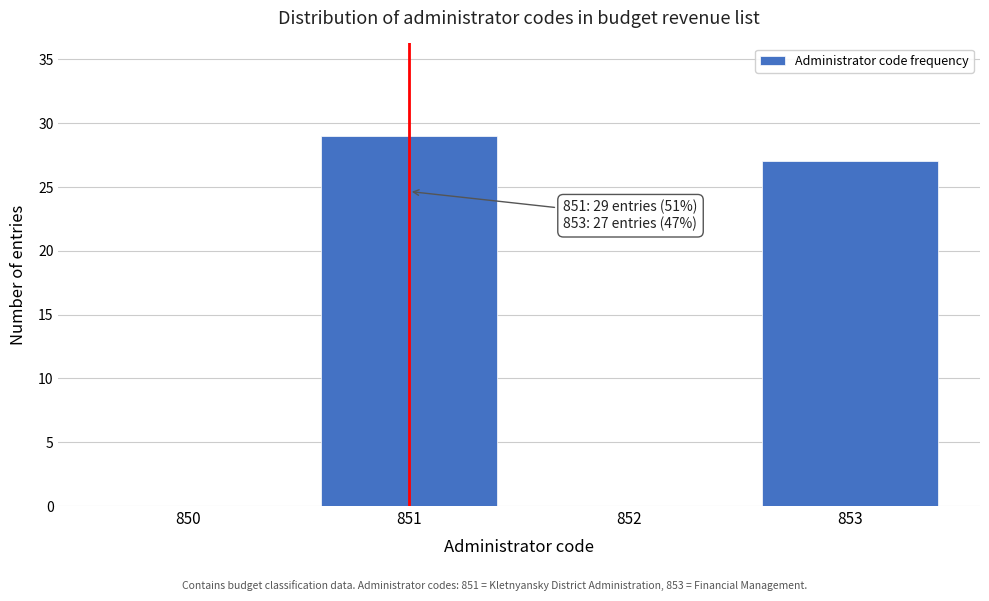

Reading left to right, list all the values displayed in this chart.

850=0	851=29	852=0	853=27